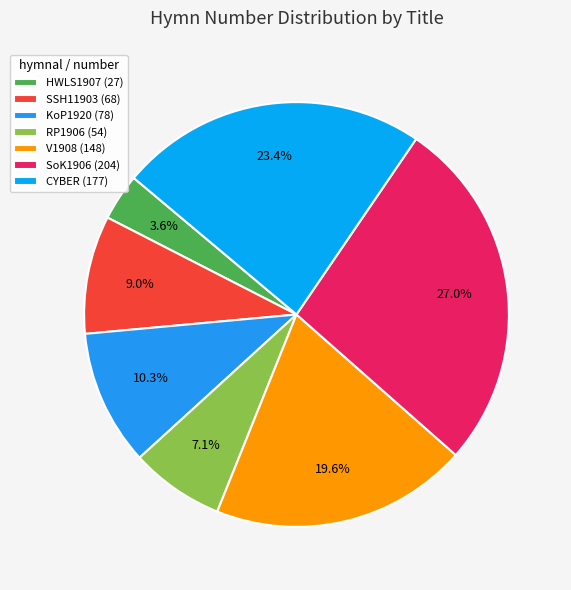

Rank the categories by value from highest to lowest.

SoK1906 (204), CYBER (177), V1908 (148), KoP1920 (78), SSH11903 (68), RP1906 (54), HWLS1907 (27)